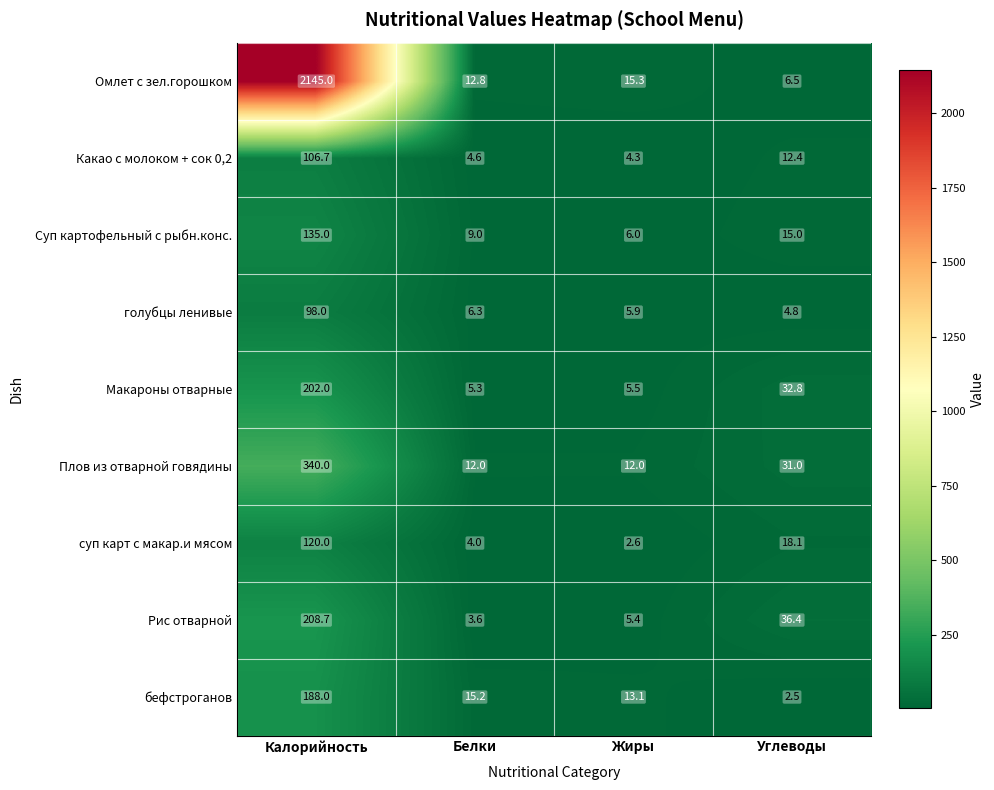

At Калорийность, list the series in order from largest to smallest.

Омлет с зел.горошком, Плов из отварной говядины, Рис отварной, Макароны отварные, бефстроганов, Суп картофельный с рыбн.конс., суп карт с макар.и мясом, Какао с молоком + сок 0,2, голубцы ленивые